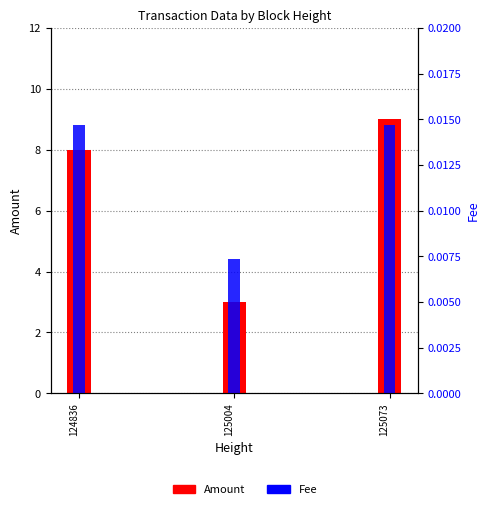

Rank the series by their average value, from lowest to highest.

Fee, Amount